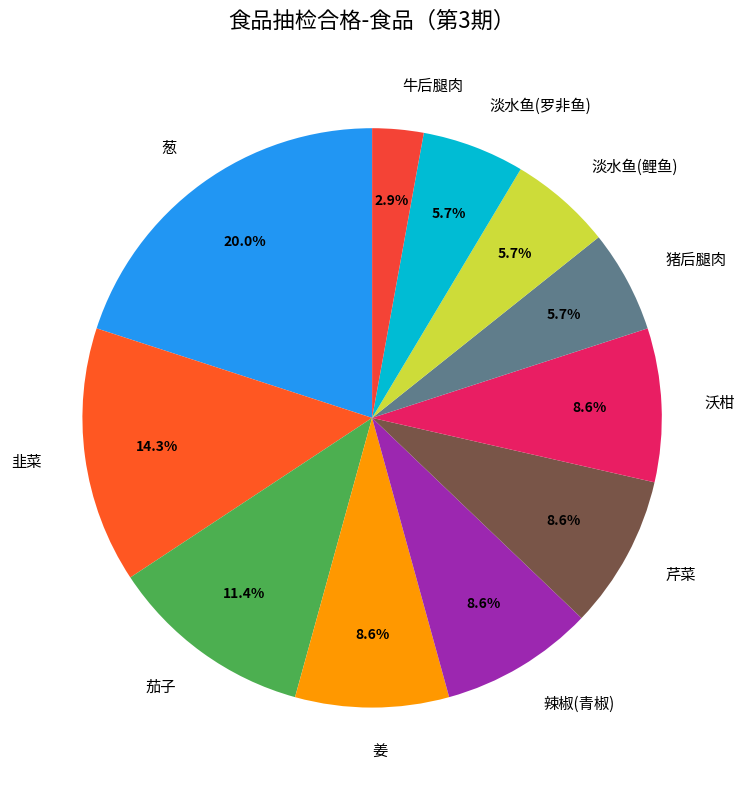

Is it true that 沃柑 is 9% of the pie?

True